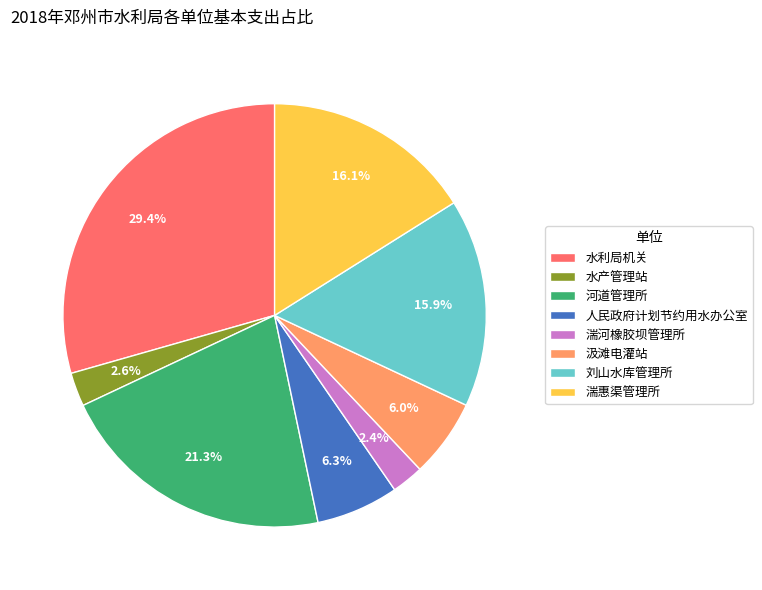

What percentage is NOT represented by 河道管理所?

78.7%